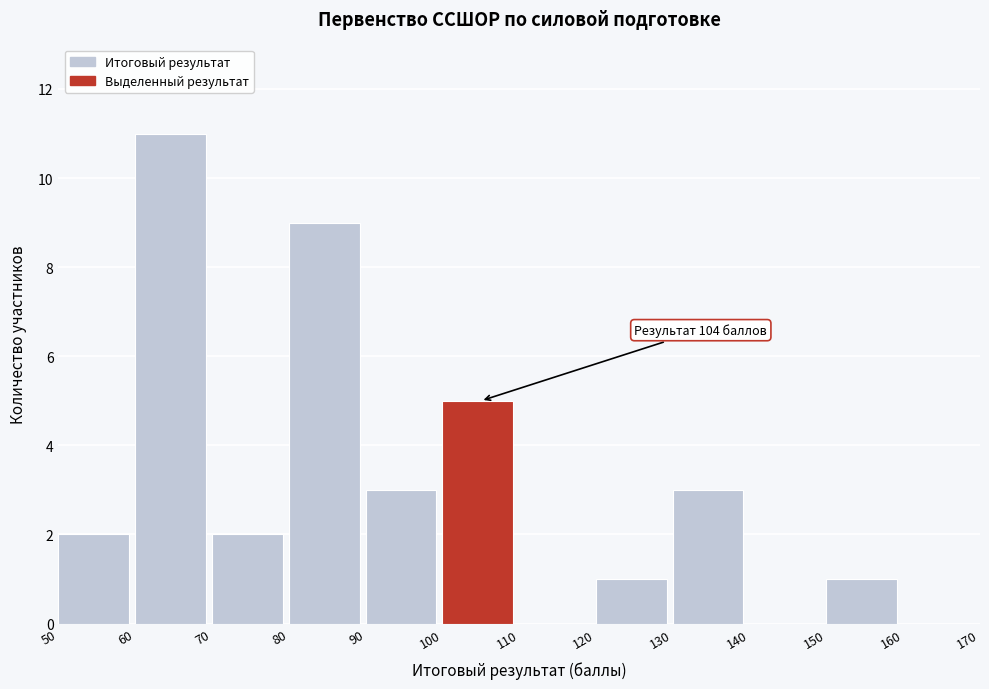

Which range on the x-axis has the tallest bar?

60 to 70